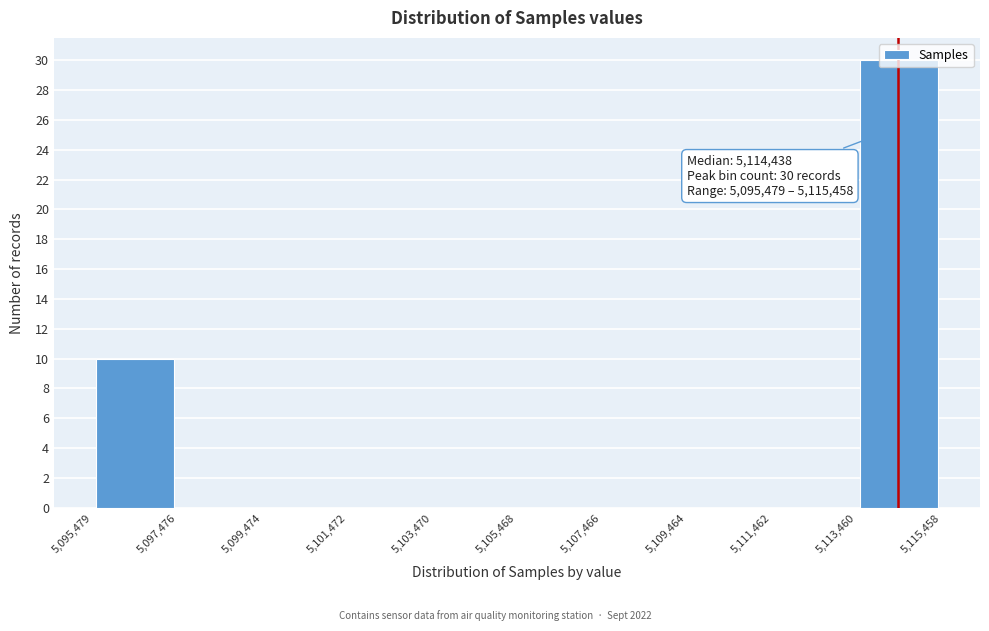

Over which range of the x-axis is the bar tallest?

5,113,460 to 5,115,458